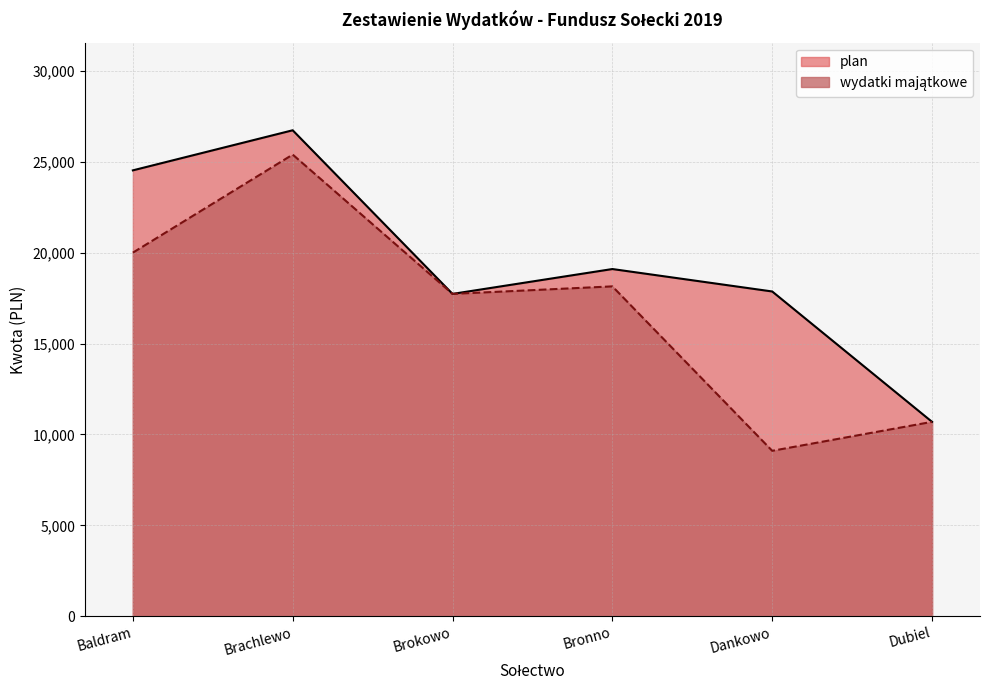

How many lines are shown in the chart?

2